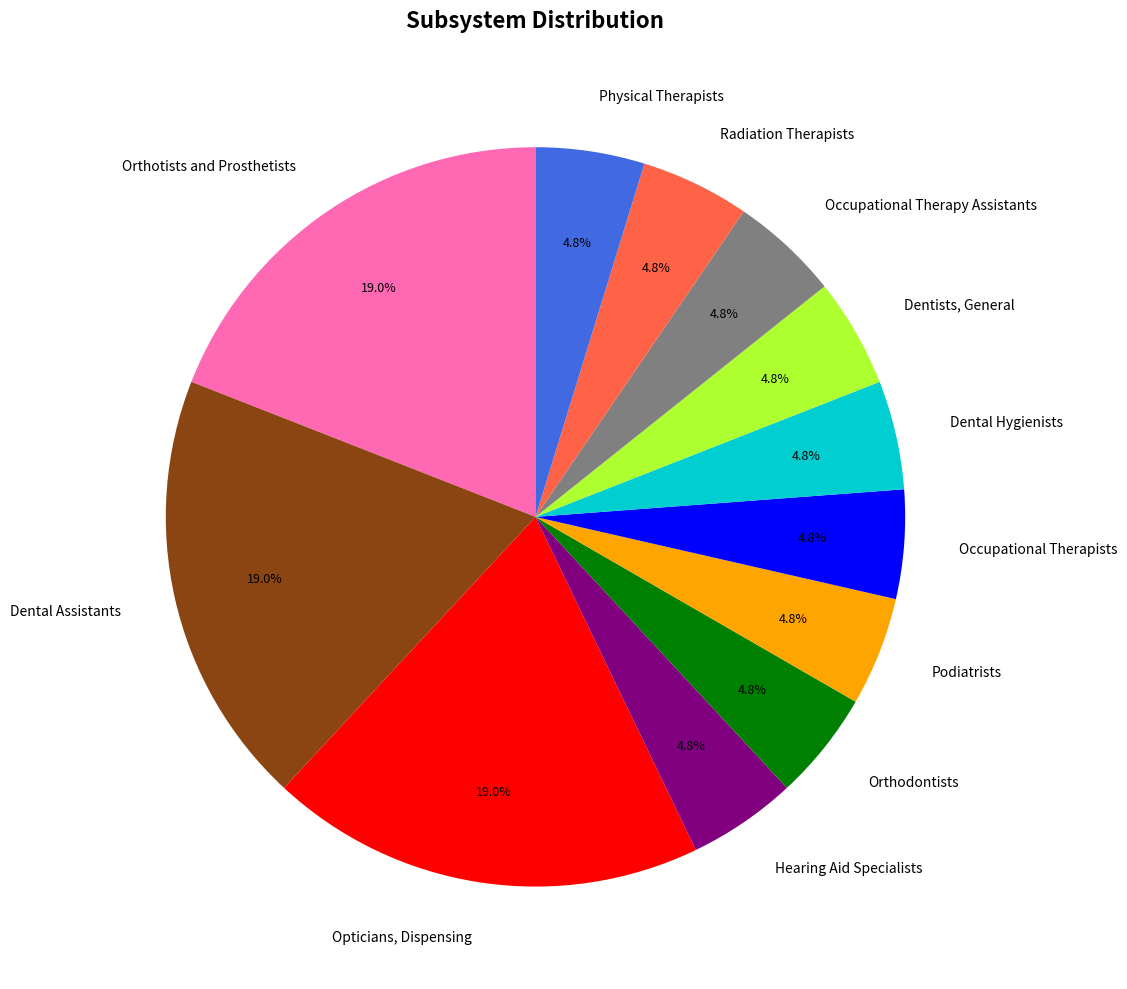

Does Dental Hygienists account for over 50% of the chart?

No